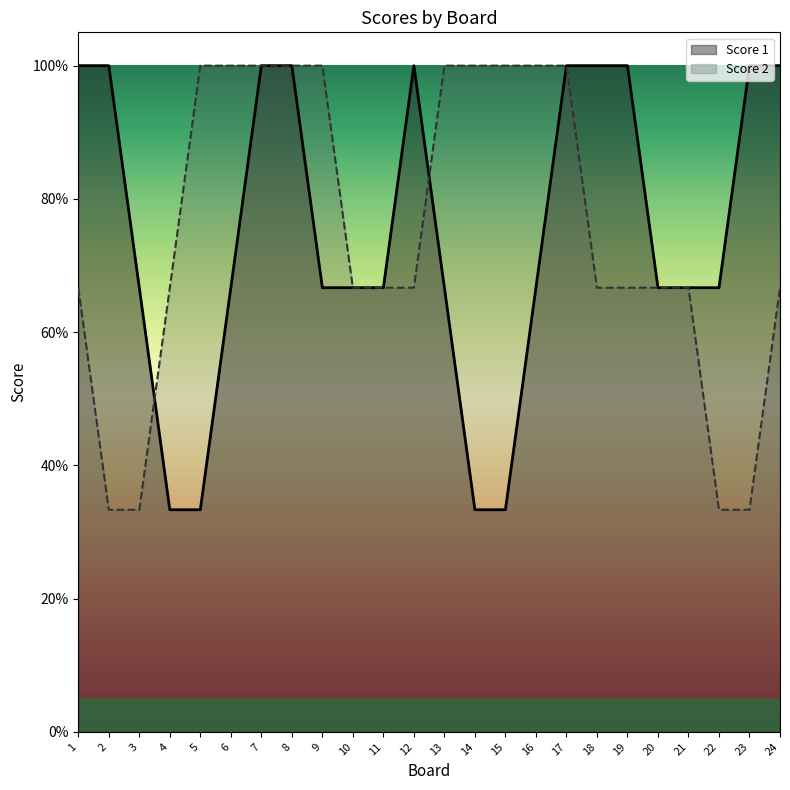

How many categories are shown in the chart?

24